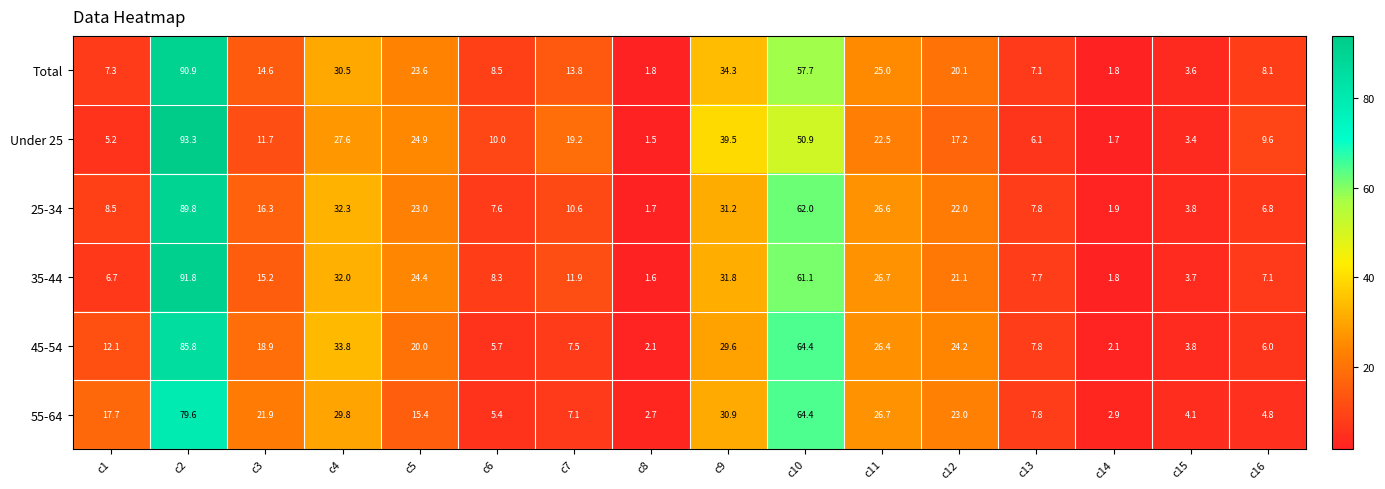

Where is Under 25 nearest to the value 47?

c10